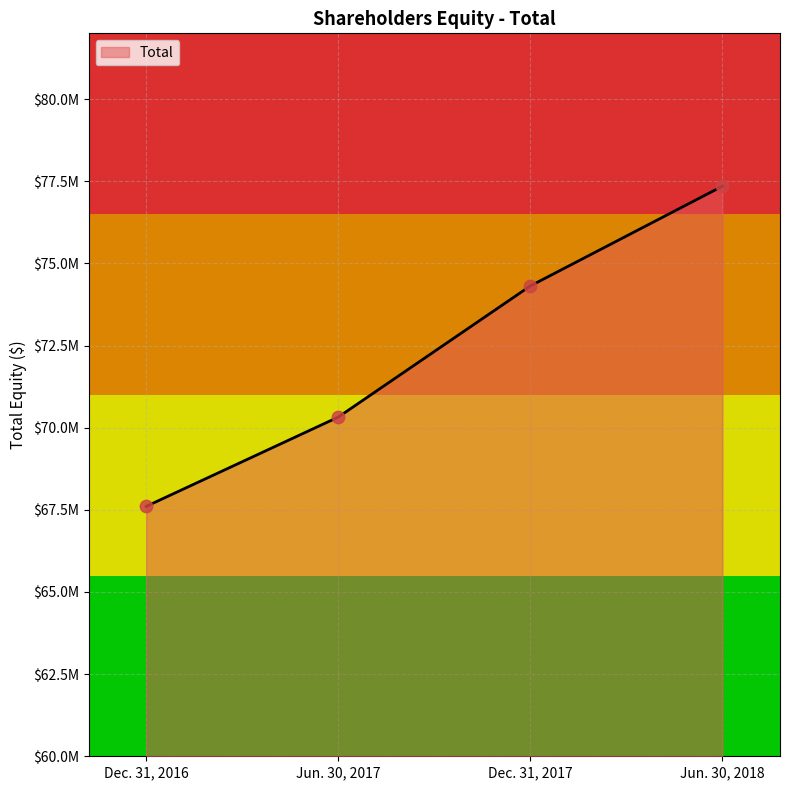

Which has a higher value, Jun. 30, 2018 or Jun. 30, 2017?

Jun. 30, 2018